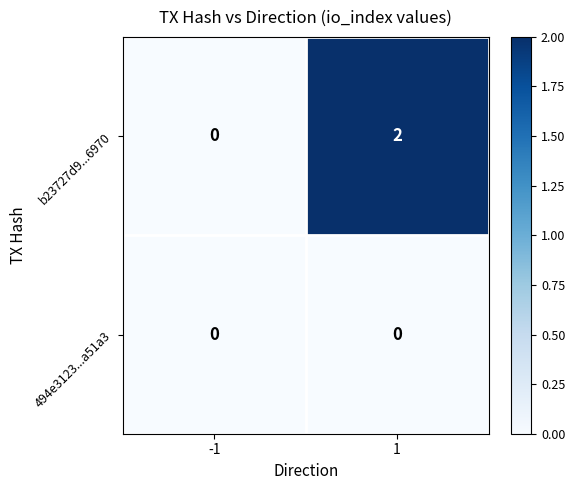

The value of b23727d9...6970 at -1 is -1. True or false?

False